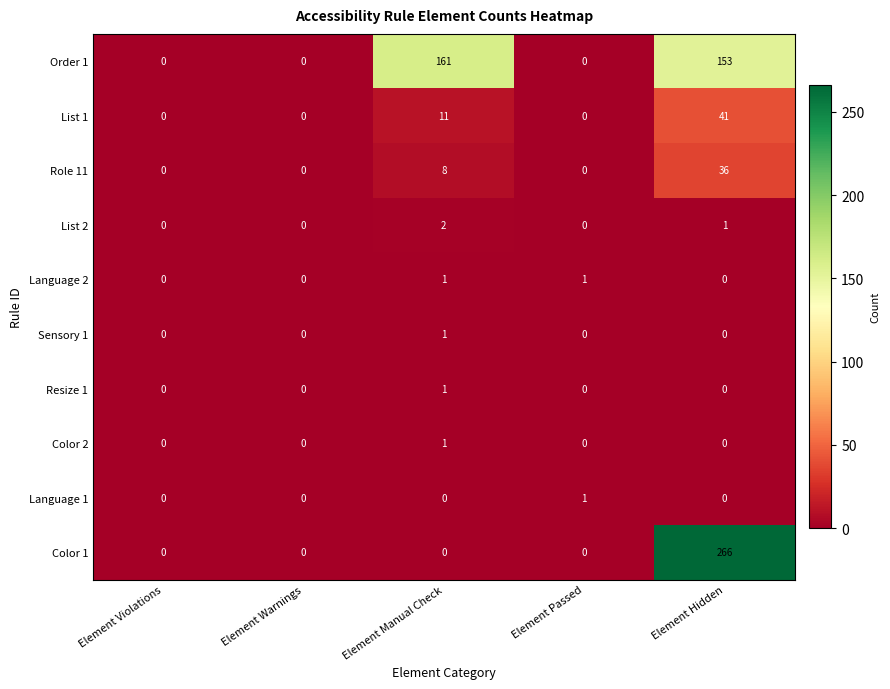

How many series are shown in this chart?

10